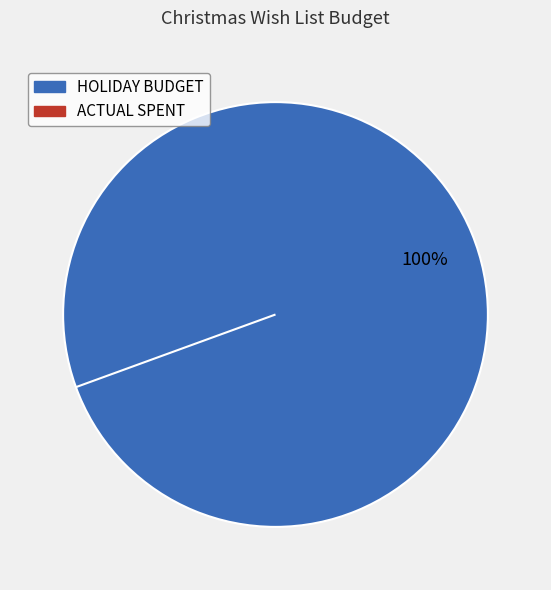

Which slice represents more than half of the pie?

HOLIDAY BUDGET